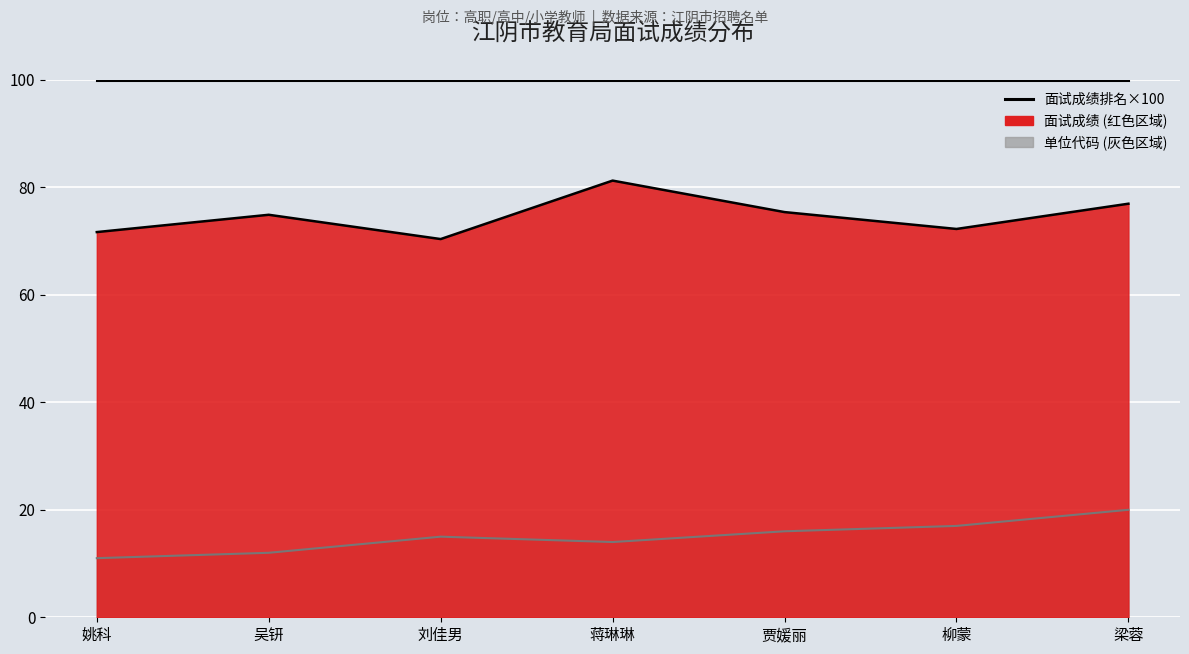

Between 4 and 7, which is larger?

7